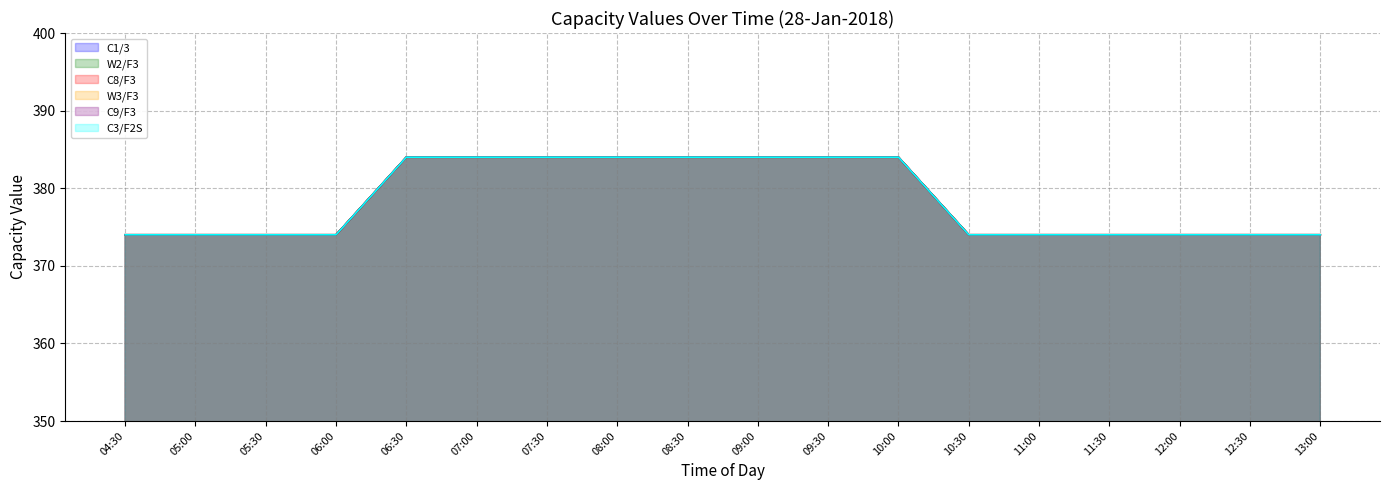

Reading right to left, extract all data points from this chart.

C1/3: 13:00=374	12:30=374	12:00=374	11:30=374	11:00=374	10:30=374	10:00=384	09:30=384	09:00=384	08:30=384	08:00=384	07:30=384	07:00=384	06:30=384	06:00=374	05:30=374	05:00=374	04:30=374
W2/F3: 13:00=374	12:30=374	12:00=374	11:30=374	11:00=374	10:30=374	10:00=384	09:30=384	09:00=384	08:30=384	08:00=384	07:30=384	07:00=384	06:30=384	06:00=374	05:30=374	05:00=374	04:30=374
C8/F3: 13:00=374	12:30=374	12:00=374	11:30=374	11:00=374	10:30=374	10:00=384	09:30=384	09:00=384	08:30=384	08:00=384	07:30=384	07:00=384	06:30=384	06:00=374	05:30=374	05:00=374	04:30=374
W3/F3: 13:00=374	12:30=374	12:00=374	11:30=374	11:00=374	10:30=374	10:00=384	09:30=384	09:00=384	08:30=384	08:00=384	07:30=384	07:00=384	06:30=384	06:00=374	05:30=374	05:00=374	04:30=374
C9/F3: 13:00=374	12:30=374	12:00=374	11:30=374	11:00=374	10:30=374	10:00=384	09:30=384	09:00=384	08:30=384	08:00=384	07:30=384	07:00=384	06:30=384	06:00=374	05:30=374	05:00=374	04:30=374
C3/F2S: 13:00=374	12:30=374	12:00=374	11:30=374	11:00=374	10:30=374	10:00=384	09:30=384	09:00=384	08:30=384	08:00=384	07:30=384	07:00=384	06:30=384	06:00=374	05:30=374	05:00=374	04:30=374